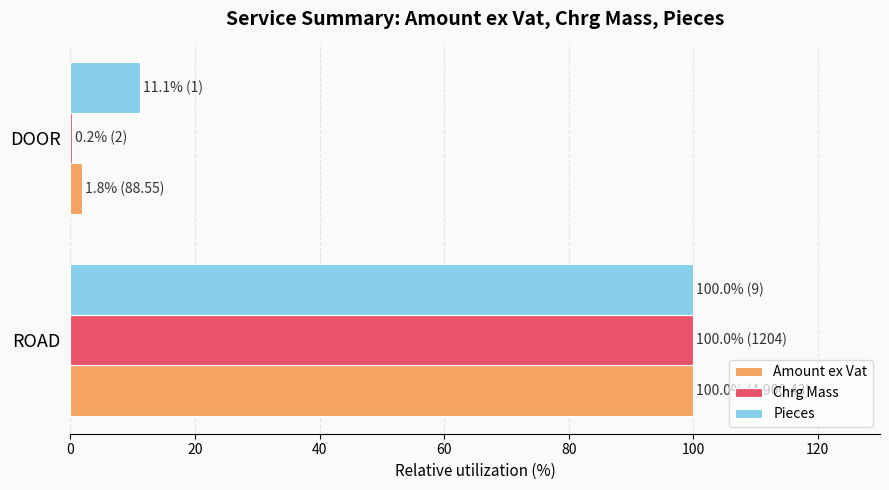

What is the sum of all Amount ex Vat values?

101.8